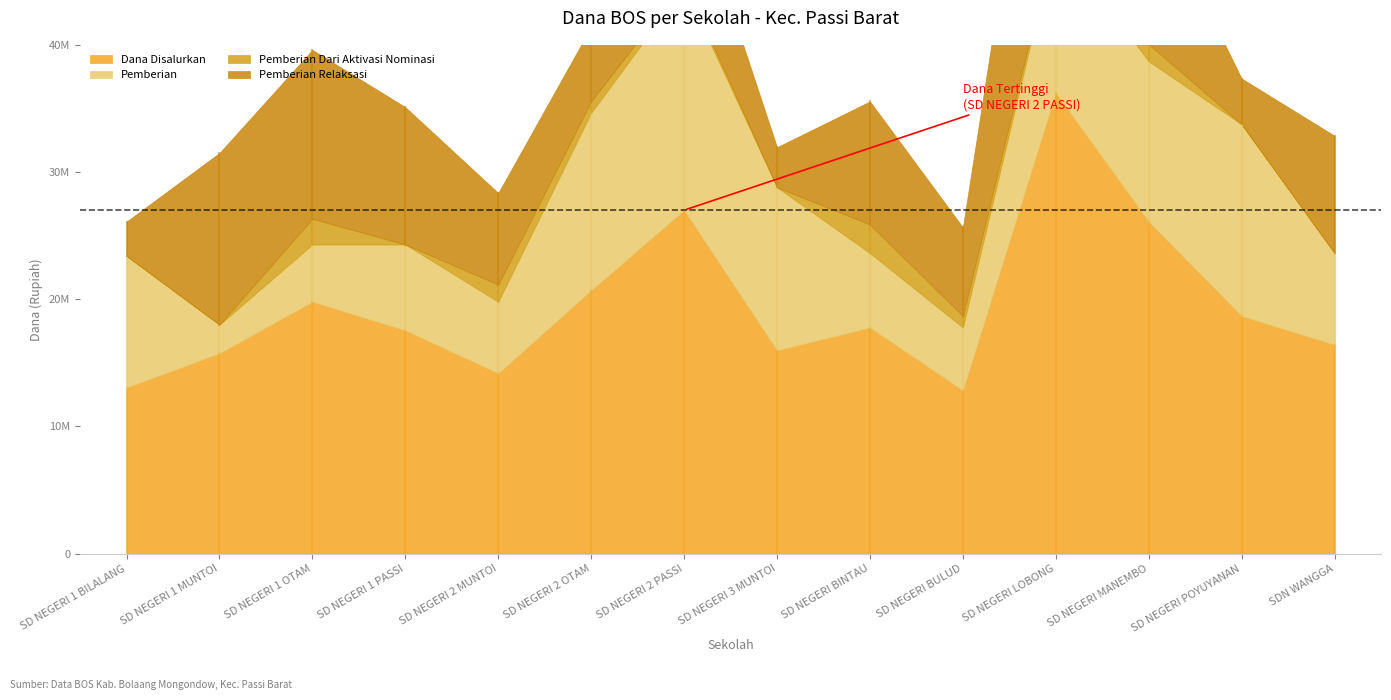

What are all the series names shown in the legend?

Dana Disalurkan, Pemberian, Pemberian Dari Aktivasi Nominasi, Pemberian Relaksasi